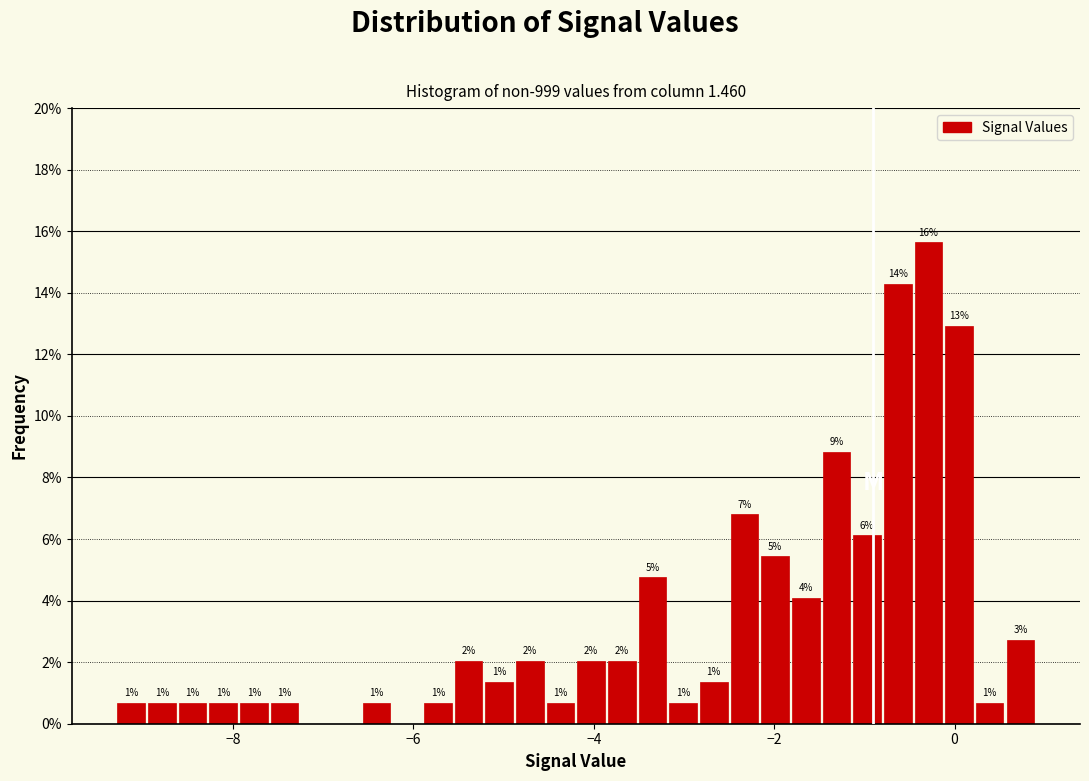

Read against the x-axis, roughly where is the centre of the tallest bar?

-0.2